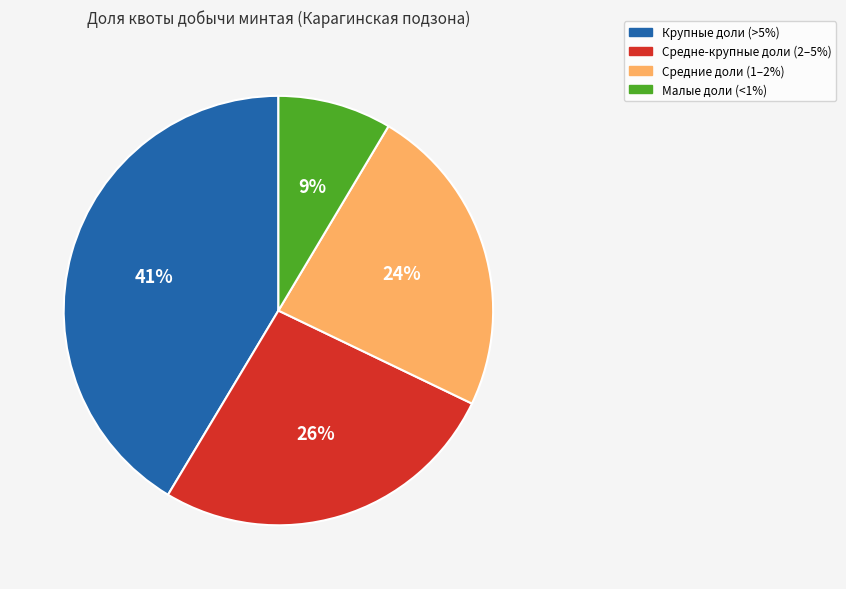

Is it true that Малые доли (<1%) is 9% of the pie?

True